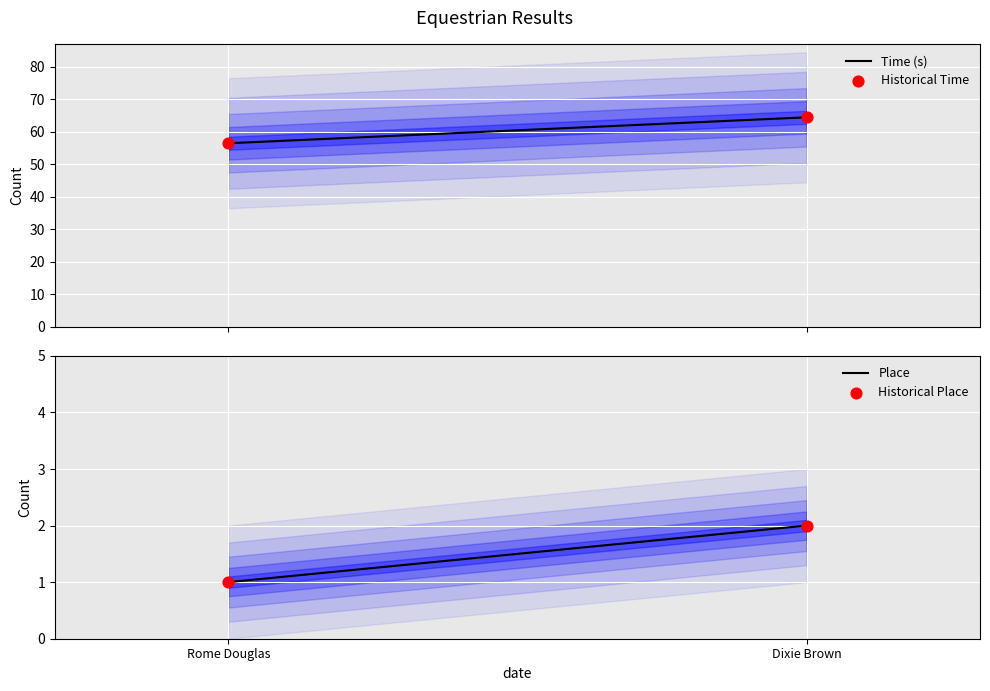

Which series has the largest total across all categories?

Time (s)